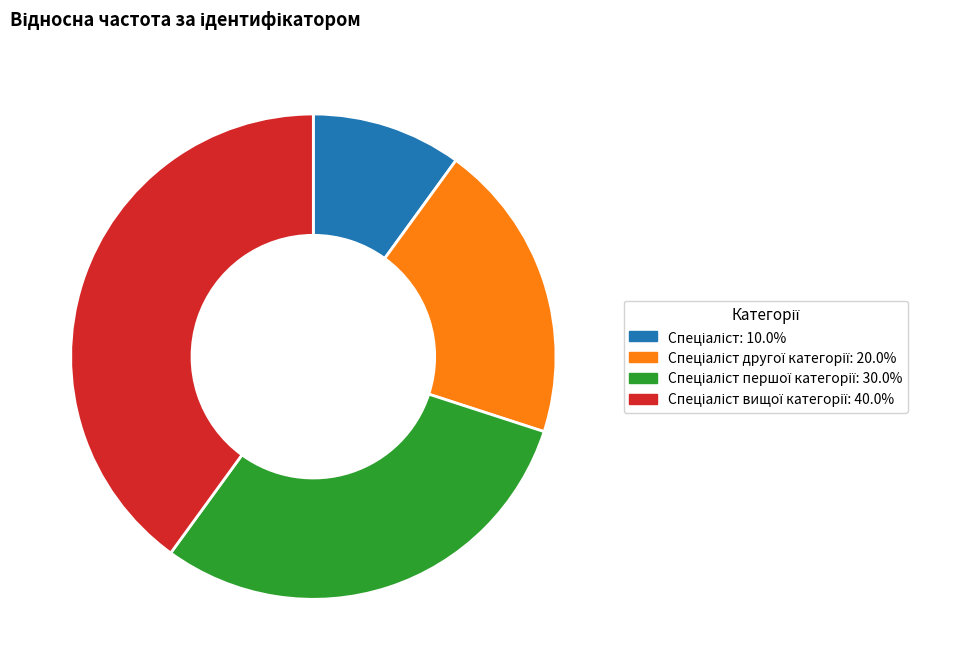

How many segments does this pie chart have?

4